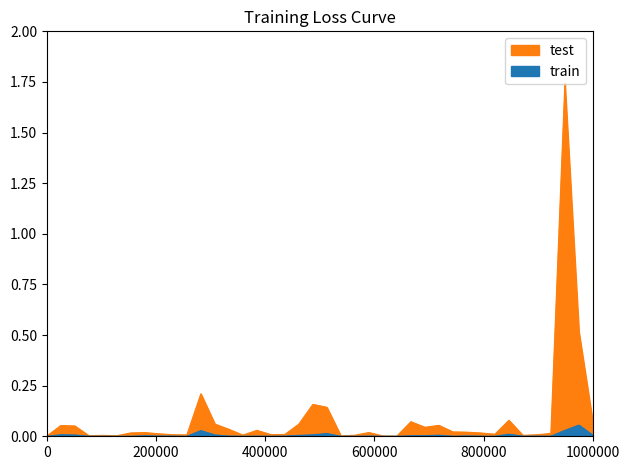

What is the average value?

0.1